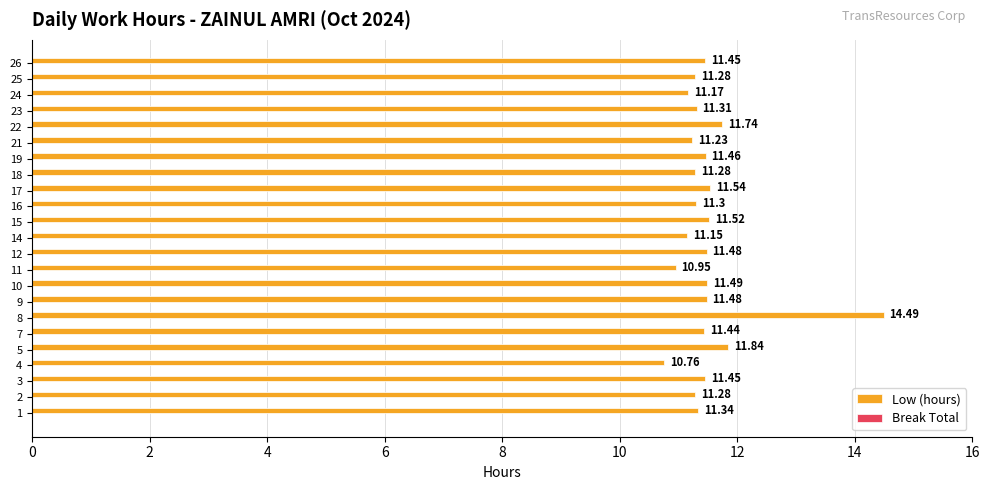

Which has a higher value, 17 or 10?

17